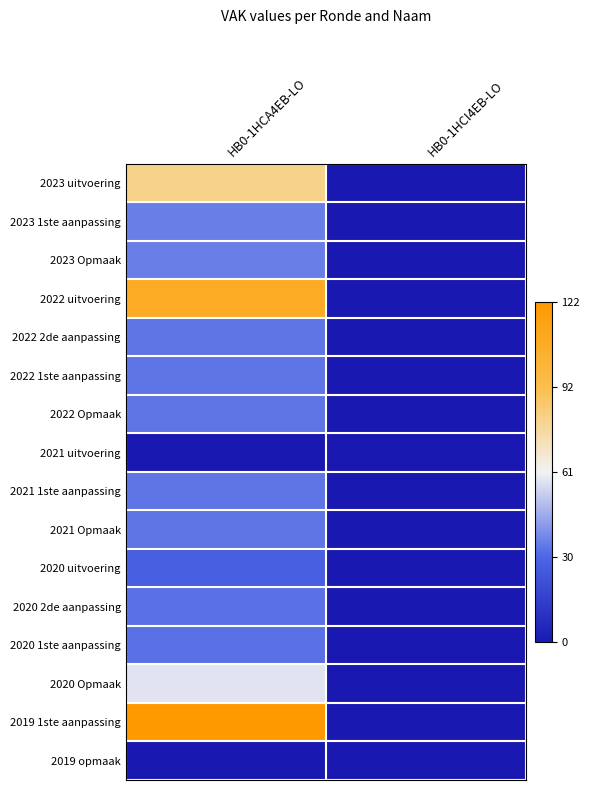

Reading left to right, transcribe all the data shown in this chart.

2023 uitvoering: HB0-1HCA4EB-LO=80	HB0-1HCI4EB-LO=0
2023 1ste aanpassing: HB0-1HCA4EB-LO=36	HB0-1HCI4EB-LO=0
2023 Opmaak: HB0-1HCA4EB-LO=36	HB0-1HCI4EB-LO=0
2022 uitvoering: HB0-1HCA4EB-LO=107	HB0-1HCI4EB-LO=0
2022 2de aanpassing: HB0-1HCA4EB-LO=34	HB0-1HCI4EB-LO=0
2022 1ste aanpassing: HB0-1HCA4EB-LO=34	HB0-1HCI4EB-LO=0
2022 Opmaak: HB0-1HCA4EB-LO=34	HB0-1HCI4EB-LO=0
2021 uitvoering: HB0-1HCA4EB-LO=0	HB0-1HCI4EB-LO=0
2021 1ste aanpassing: HB0-1HCA4EB-LO=34	HB0-1HCI4EB-LO=0
2021 Opmaak: HB0-1HCA4EB-LO=34	HB0-1HCI4EB-LO=0
2020 uitvoering: HB0-1HCA4EB-LO=28	HB0-1HCI4EB-LO=0
2020 2de aanpassing: HB0-1HCA4EB-LO=33	HB0-1HCI4EB-LO=0
2020 1ste aanpassing: HB0-1HCA4EB-LO=33	HB0-1HCI4EB-LO=0
2020 Opmaak: HB0-1HCA4EB-LO=58	HB0-1HCI4EB-LO=0
2019 1ste aanpassing: HB0-1HCA4EB-LO=122	HB0-1HCI4EB-LO=0
2019 opmaak: HB0-1HCA4EB-LO=0	HB0-1HCI4EB-LO=0